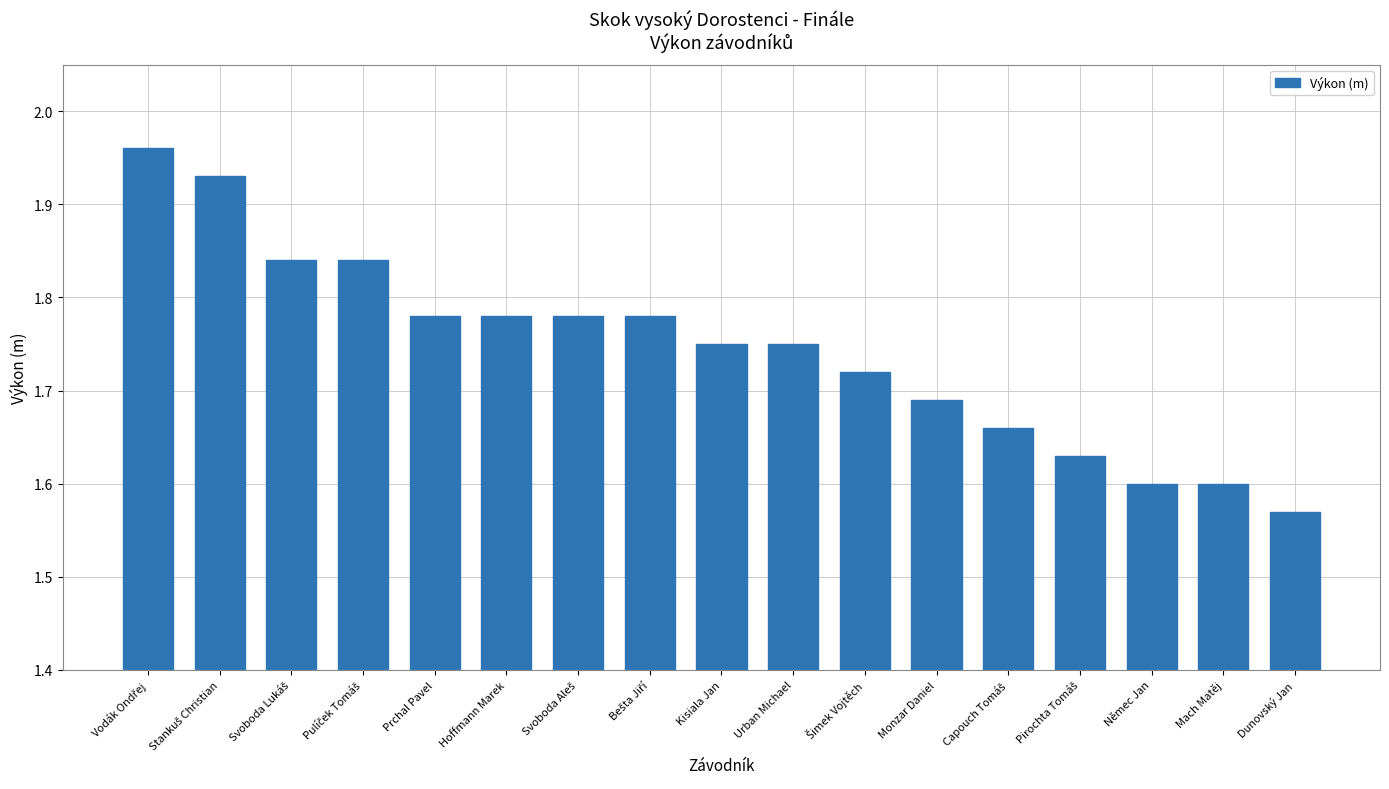

What position from the right is Hoffmann Marek?

12